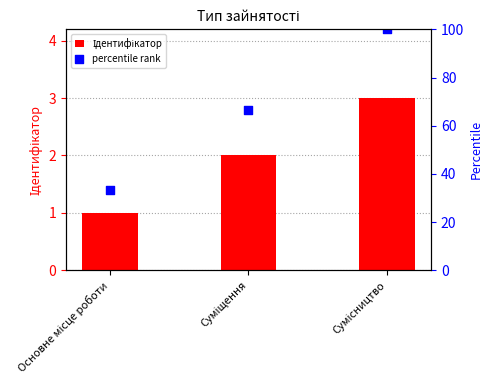

At which category is the sum across all series the highest?

Сумісництво